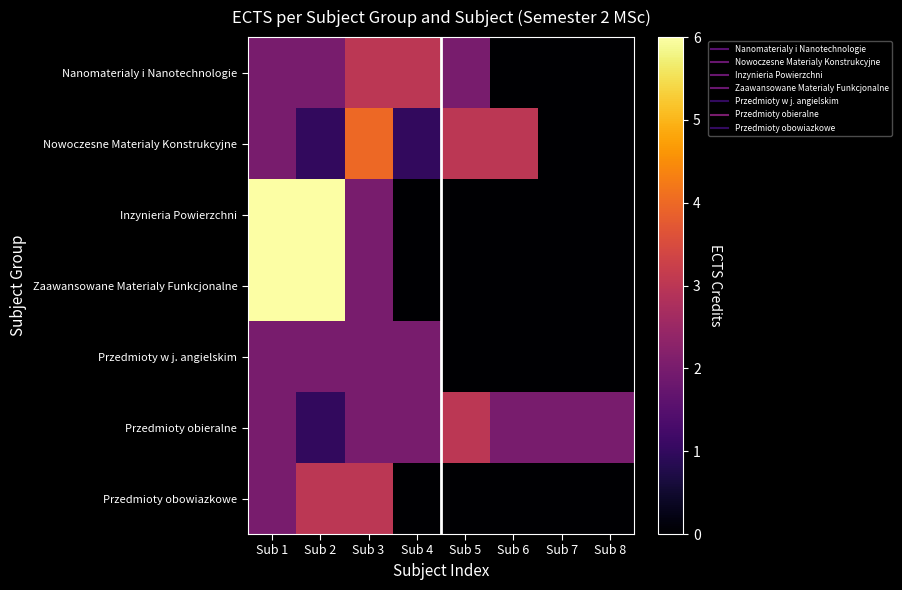

How many distinct data groups are displayed?

7